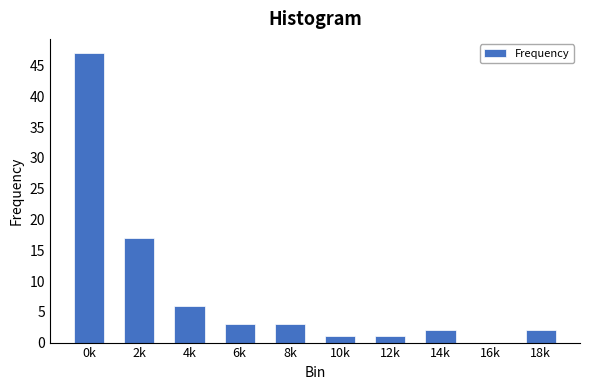

Reading right to left, list all the values displayed in this chart.

18k=2	16k=0	14k=2	12k=1	10k=1	8k=3	6k=3	4k=6	2k=17	0k=47